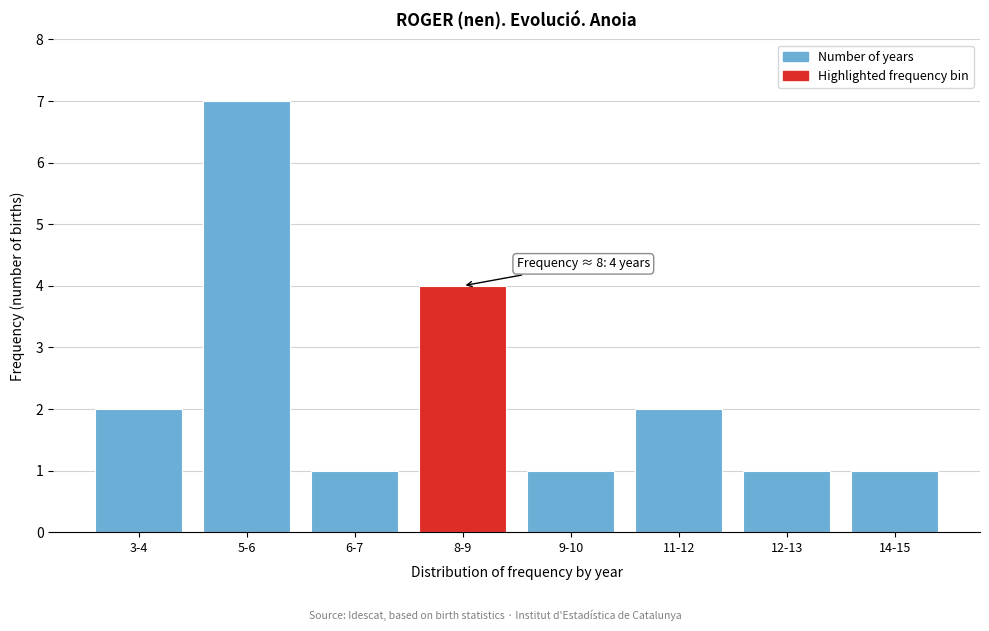

Reading right to left, list all the values displayed in this chart.

1	1	2	1	4	1	7	2